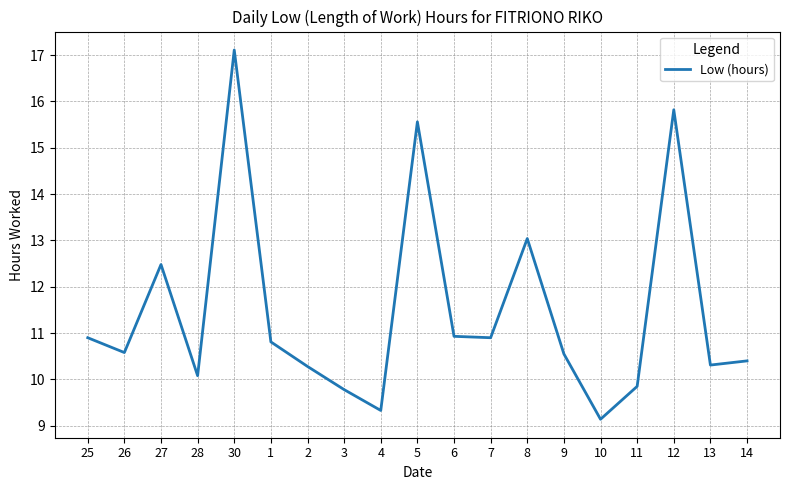

What position from the left is 1?

6